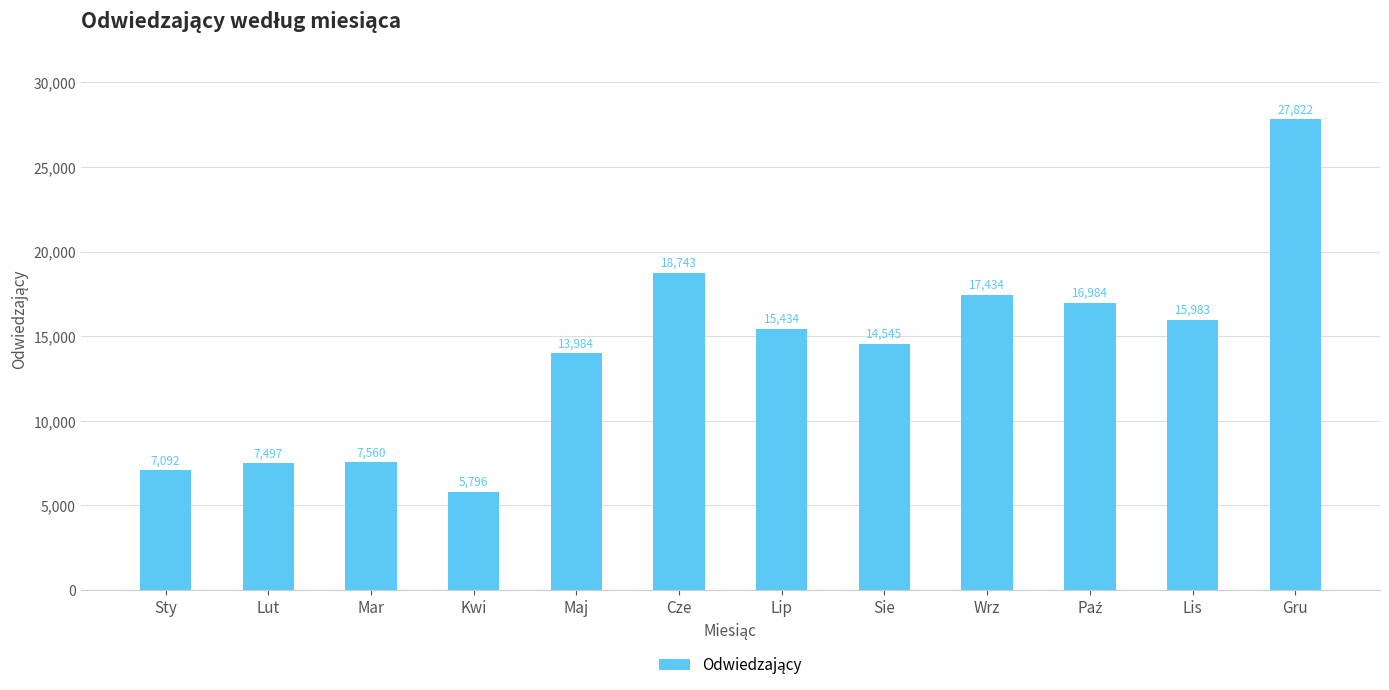

What is the average value?

14073